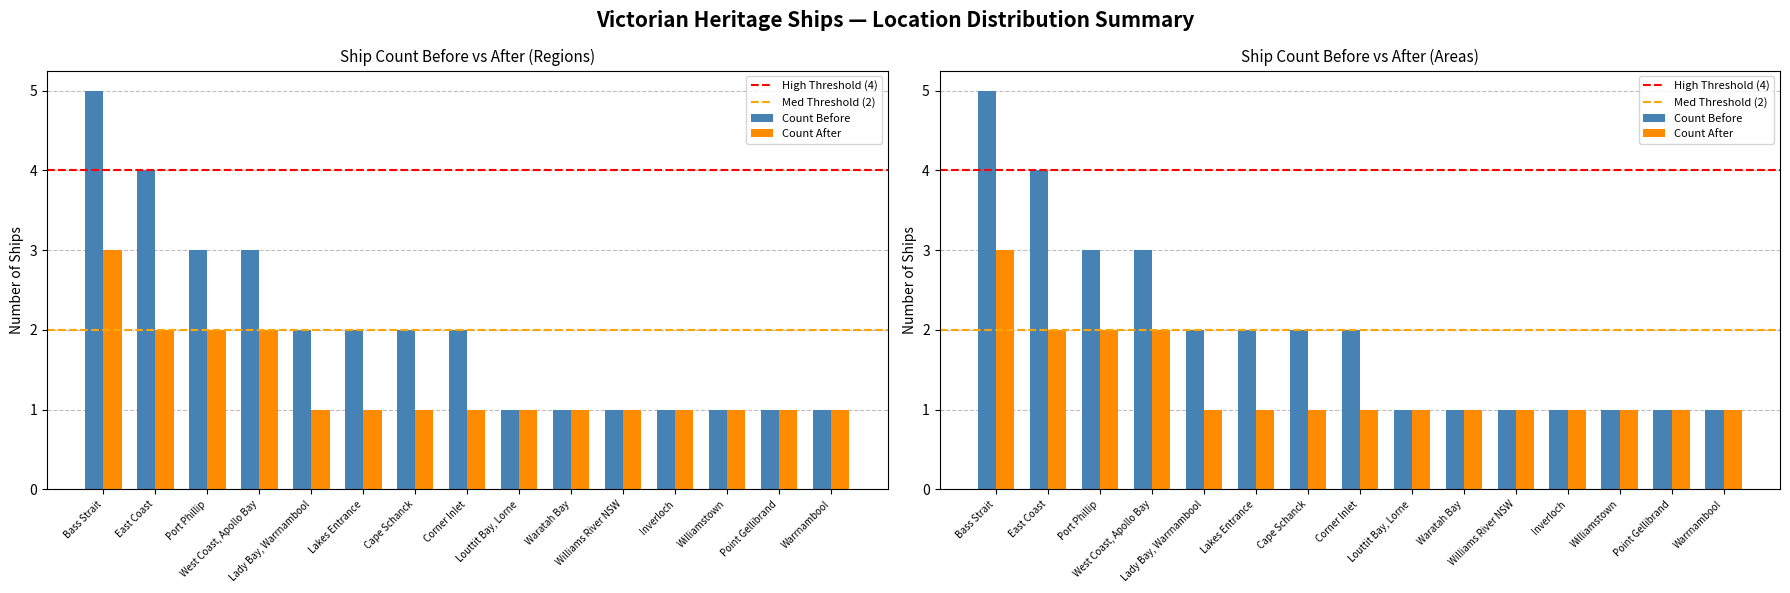

What is the average value of the Count Before series?

2